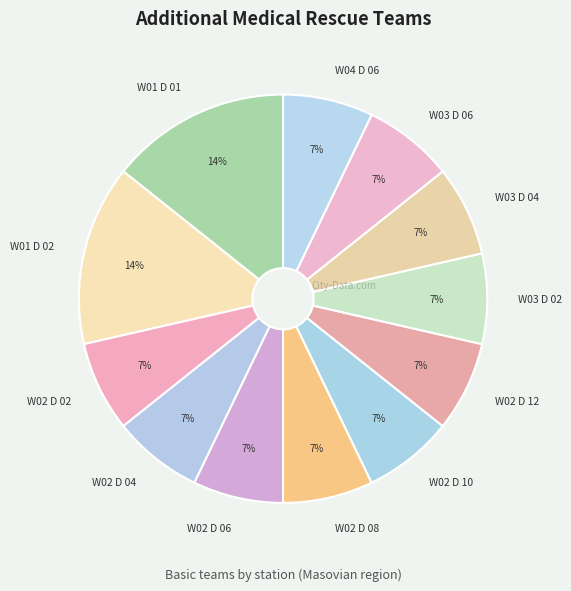

To the nearest percent, what is the difference between the largest and smallest slice percentages?

7%